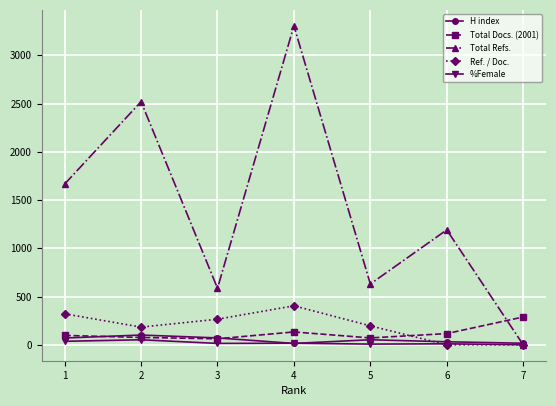

Is it true that %Female equals 16 at 4?

True